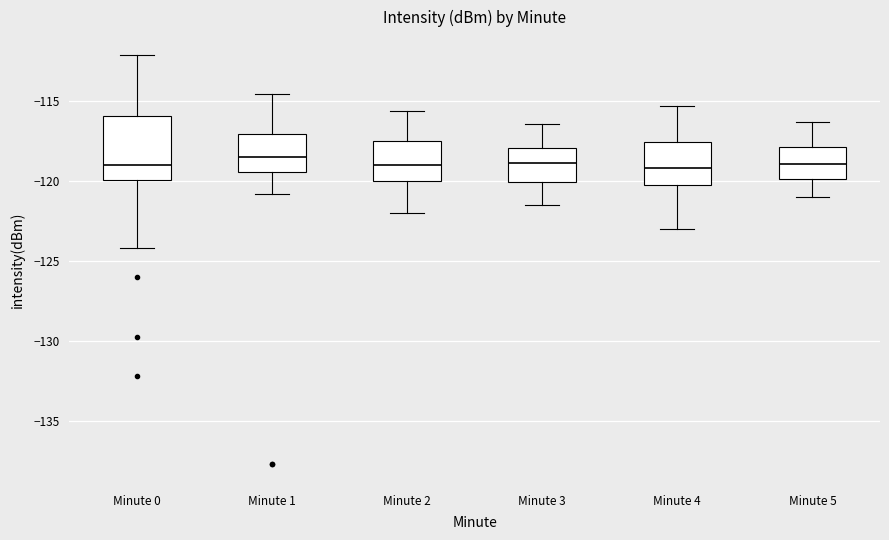

Reading left to right, transcribe this box plot: for each box, give where its median line is, the range the box spans, and where its two whiskers end, as read against the y-axis. The values are not printed on the chart, so give them approximately, as read against the axis.

Minute 0: median -119.0, box -120.0 to -116.0, whiskers -124.0 to -112.0
Minute 1: median -118.5, box -119.5 to -117.0, whiskers -121.0 to -114.5
Minute 2: median -119.0, box -120.0 to -117.5, whiskers -122.0 to -115.5
Minute 3: median -119.0, box -120.0 to -118.0, whiskers -121.5 to -116.5
Minute 4: median -119.0, box -120.0 to -117.5, whiskers -123.0 to -115.5
Minute 5: median -119.0, box -120.0 to -118.0, whiskers -121.0 to -116.5